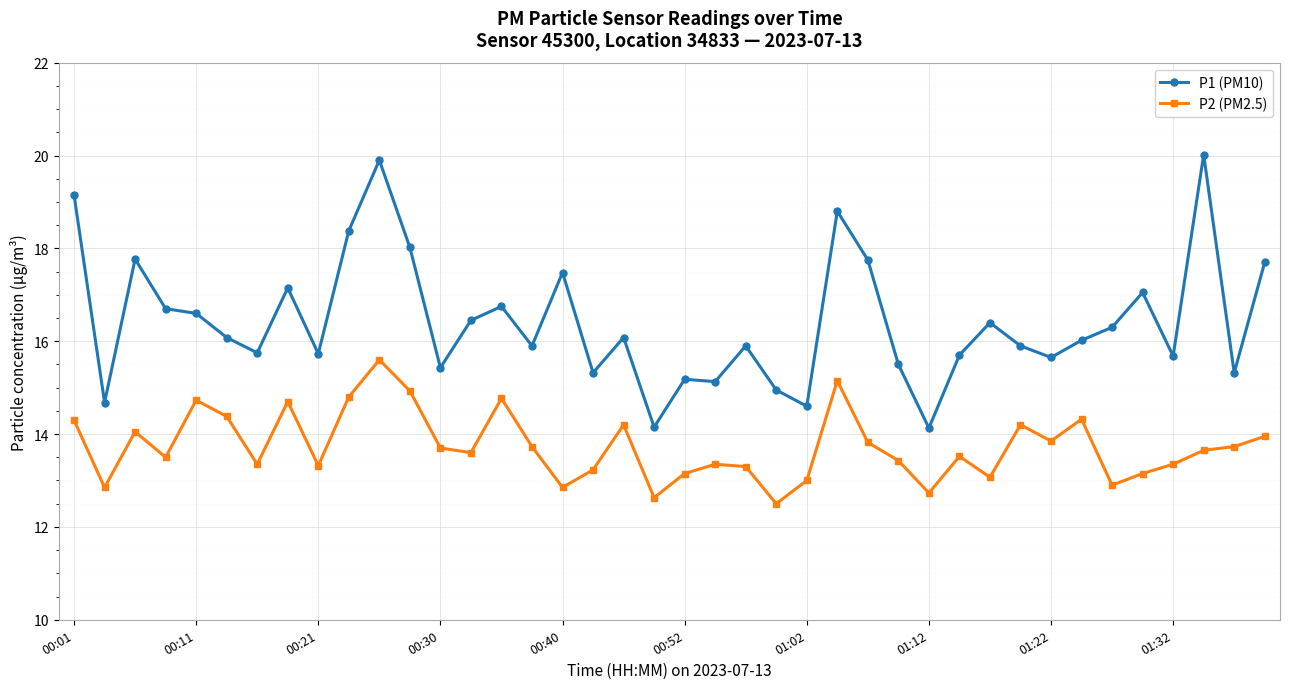

Does the chart have visible grid lines?

Yes